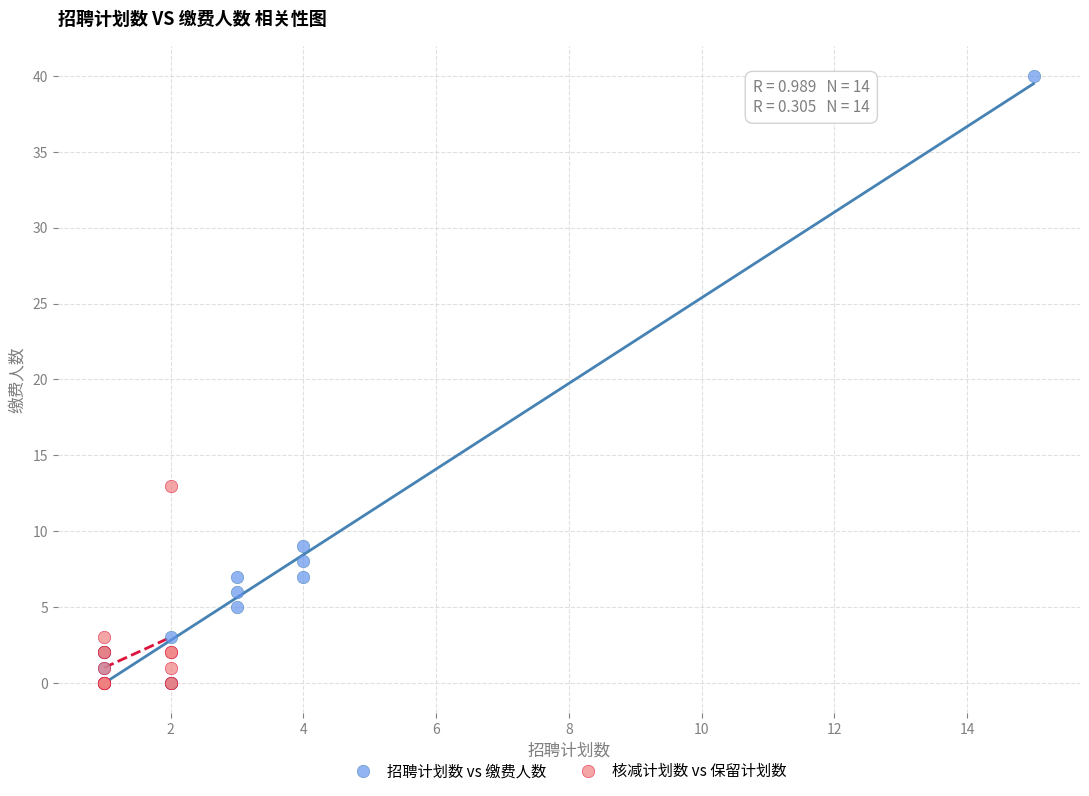

Which series contains the highest Y value?

招聘计划数 vs 缴费人数